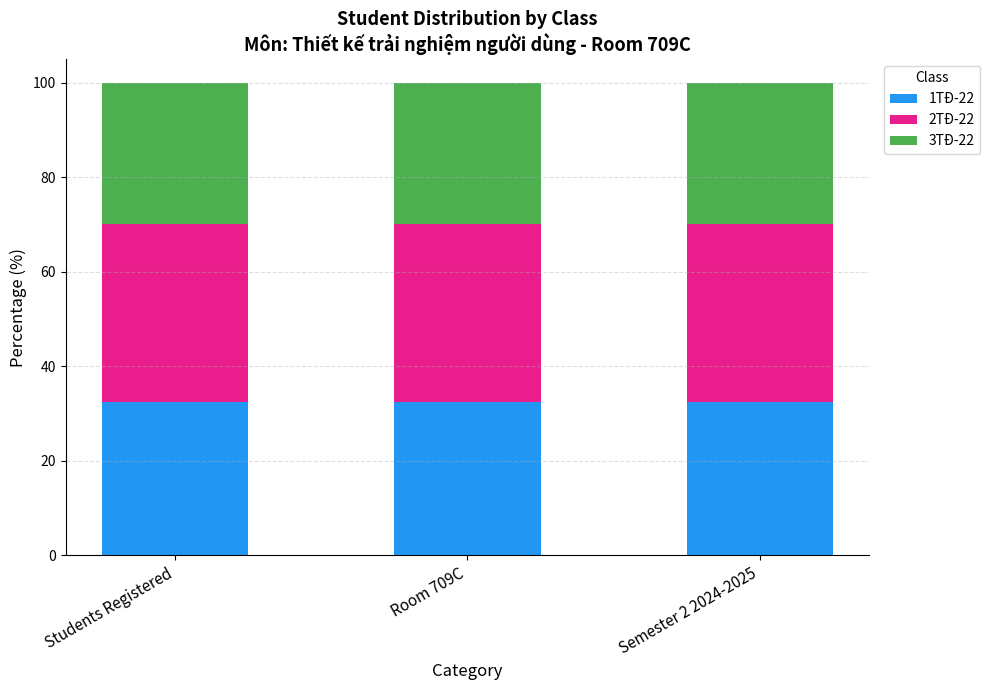

What is the minimum value for 1TĐ-22?

32.5